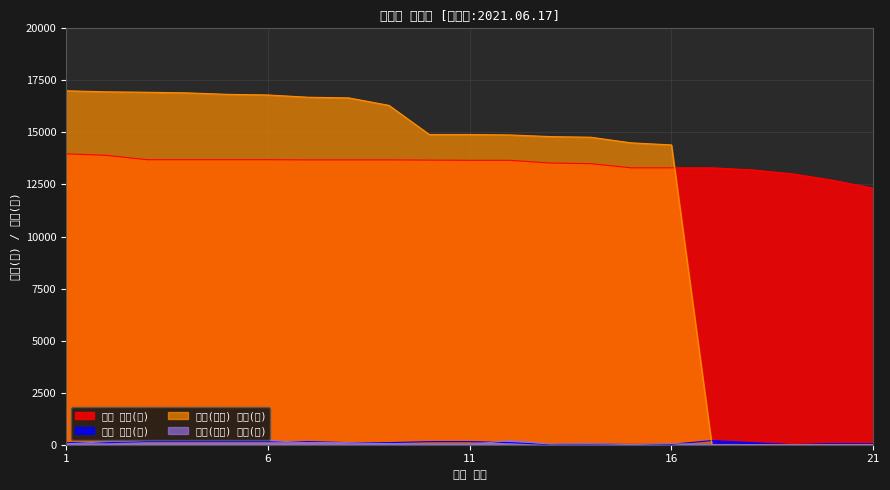

How many series are shown in this chart?

4